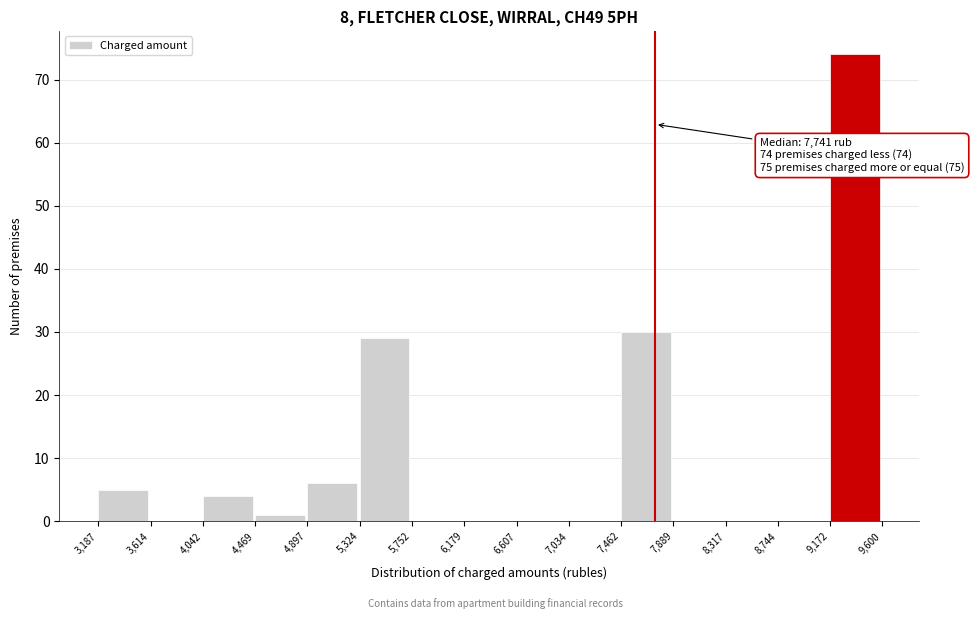

Which range on the x-axis has the tallest bar?

9,172 to 9,600